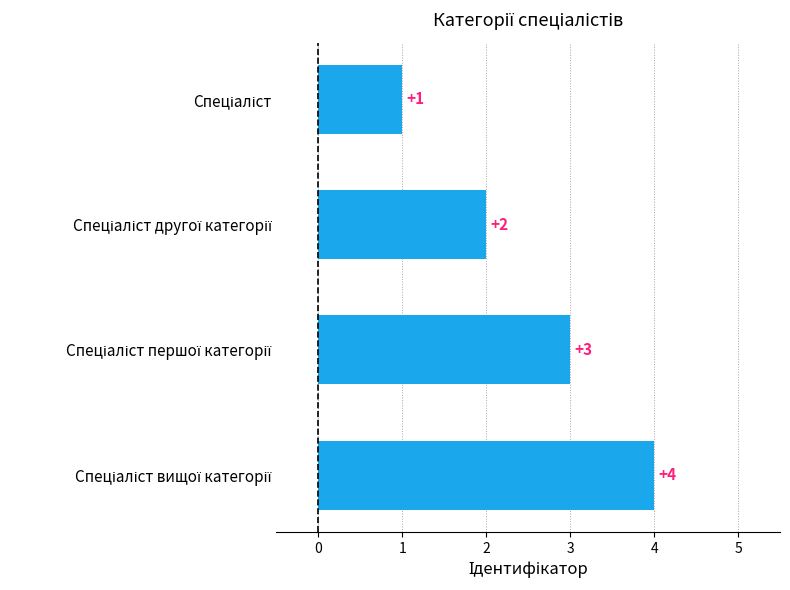

How many distinct data groups are displayed?

1